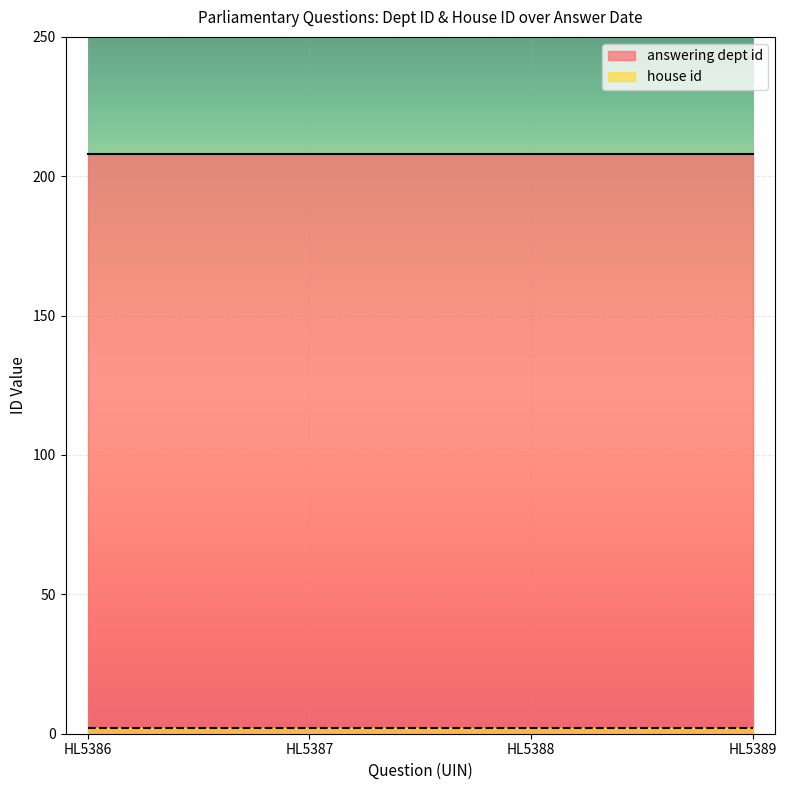

What is the sum of the house id values at 2023-02-20 and 2023-02-20?

4